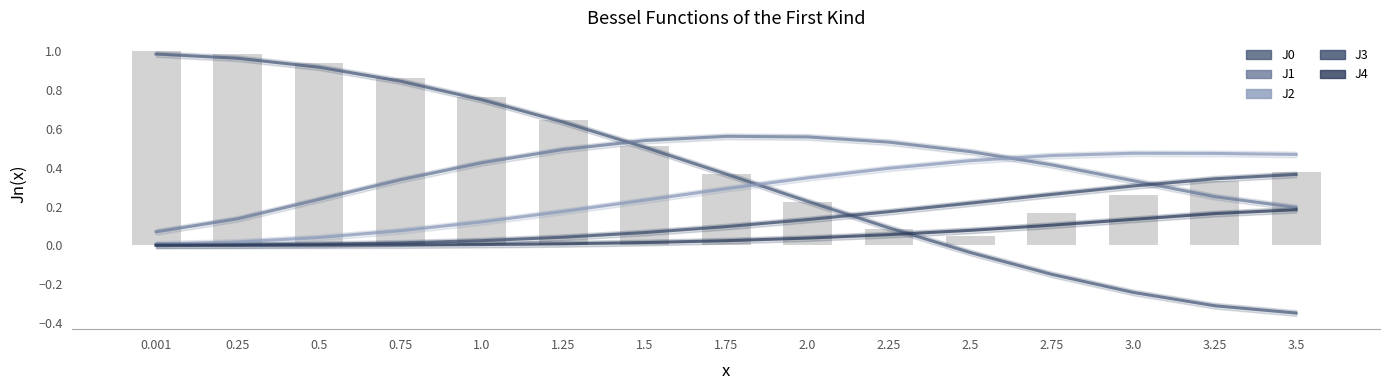

How many values in J0 are below zero?

5